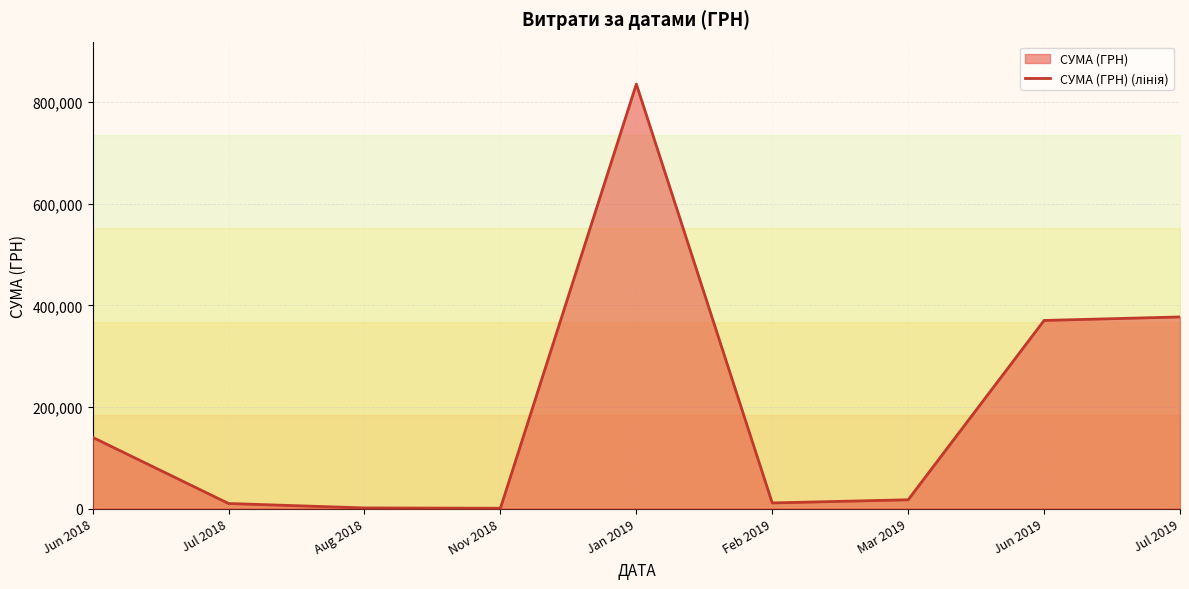

What is the greatest value displayed?

835530.4